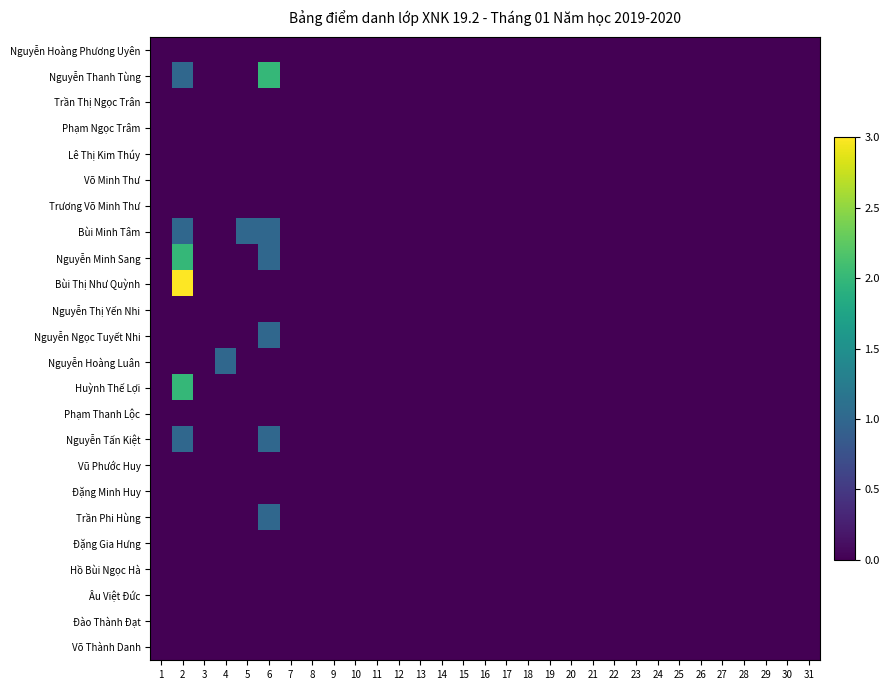

Rank the series at 17 from lowest to highest value.

Võ Thành Danh, Đào Thành Đạt, Âu Việt Đức, Hồ Bùi Ngọc Hà, Đặng Gia Hưng, Trần Phi Hùng, Đặng Minh Huy, Vũ Phước Huy, Nguyễn Tấn Kiệt, Phạm Thanh Lộc, Huỳnh Thế Lợi, Nguyễn Hoàng Luân, Nguyễn Ngọc Tuyết Nhi, Nguyễn Thị Yến Nhi, Bùi Thị Như Quỳnh, Nguyễn Minh Sang, Bùi Minh Tâm, Trương Võ Minh Thư, Võ Minh Thư, Lê Thị Kim Thúy, Phạm Ngọc Trâm, Trần Thị Ngọc Trân, Nguyễn Thanh Tùng, Nguyễn Hoàng Phương Uyên